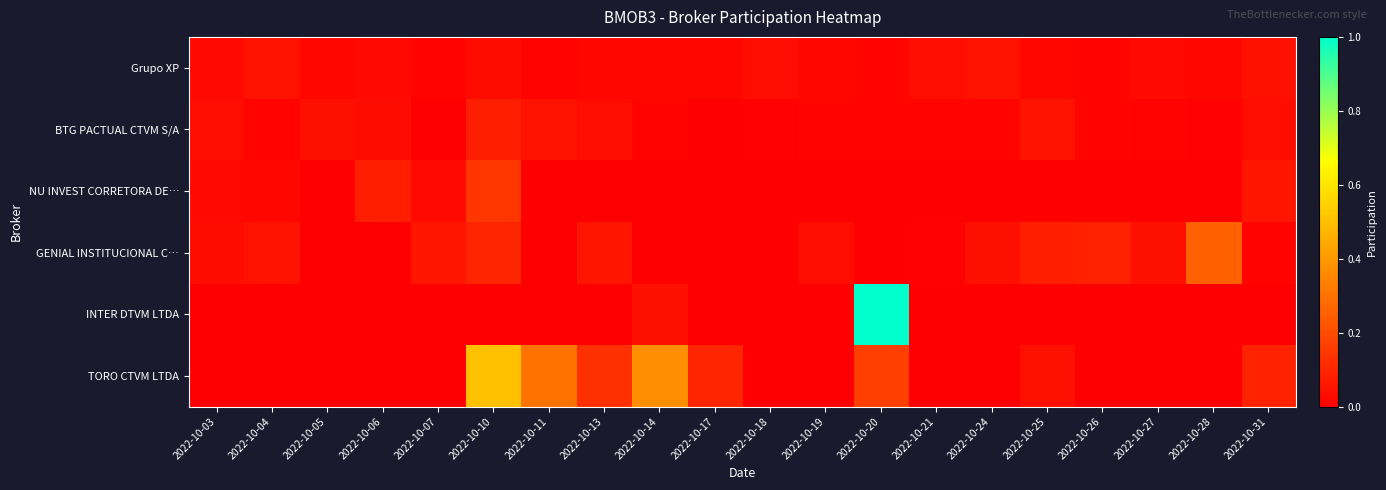

Reading left to right, what are all the values shown in this chart?

Grupo XP: 2022-10-03=0.0	2022-10-04=0.0	2022-10-05=0.0	2022-10-06=0.0	2022-10-07=0.0	2022-10-10=0.0	2022-10-11=0.0	2022-10-13=0.0	2022-10-14=0.0	2022-10-17=0.0	2022-10-18=0.0	2022-10-19=0.0	2022-10-20=0.0	2022-10-21=0.0	2022-10-24=0.1	2022-10-25=0.0	2022-10-26=0.0	2022-10-27=0.0	2022-10-28=0.0	2022-10-31=0.0
BTG PACTUAL CTVM S/A: 2022-10-03=0.0	2022-10-04=0.0	2022-10-05=0.0	2022-10-06=0.0	2022-10-07=0.0	2022-10-10=0.1	2022-10-11=0.1	2022-10-13=0.0	2022-10-14=0.0	2022-10-17=0.0	2022-10-18=0.0	2022-10-19=0.0	2022-10-20=0.0	2022-10-21=0.0	2022-10-24=0.0	2022-10-25=0.1	2022-10-26=0.0	2022-10-27=0.0	2022-10-28=0.0	2022-10-31=0.0
NU INVEST CORRETORA DE…: 2022-10-03=0.0	2022-10-04=0.0	2022-10-05=0.0	2022-10-06=0.1	2022-10-07=0.0	2022-10-10=0.1	2022-10-11=0.0	2022-10-13=0.0	2022-10-14=0.0	2022-10-17=0.0	2022-10-18=0.0	2022-10-19=0.0	2022-10-20=0.0	2022-10-21=0.0	2022-10-24=0.0	2022-10-25=0.0	2022-10-26=0.0	2022-10-27=0.0	2022-10-28=0.0	2022-10-31=0.1
GENIAL INSTITUCIONAL C…: 2022-10-03=0.0	2022-10-04=0.1	2022-10-05=0.0	2022-10-06=0.0	2022-10-07=0.1	2022-10-10=0.1	2022-10-11=0.0	2022-10-13=0.1	2022-10-14=0.0	2022-10-17=0.0	2022-10-18=0.0	2022-10-19=0.0	2022-10-20=0.0	2022-10-21=0.0	2022-10-24=0.0	2022-10-25=0.1	2022-10-26=0.1	2022-10-27=0.0	2022-10-28=0.3	2022-10-31=0.0
INTER DTVM LTDA: 2022-10-03=0.0	2022-10-04=0.0	2022-10-05=0.0	2022-10-06=0.0	2022-10-07=0.0	2022-10-10=0.0	2022-10-11=0.0	2022-10-13=0.0	2022-10-14=0.0	2022-10-17=0.0	2022-10-18=0.0	2022-10-19=0.0	2022-10-20=1.0	2022-10-21=0.0	2022-10-24=0.0	2022-10-25=0.0	2022-10-26=0.0	2022-10-27=0.0	2022-10-28=0.0	2022-10-31=0.0
TORO CTVM LTDA: 2022-10-03=0.0	2022-10-04=0.0	2022-10-05=0.0	2022-10-06=0.0	2022-10-07=0.0	2022-10-10=0.5	2022-10-11=0.3	2022-10-13=0.1	2022-10-14=0.4	2022-10-17=0.1	2022-10-18=0.0	2022-10-19=0.0	2022-10-20=0.2	2022-10-21=0.0	2022-10-24=0.0	2022-10-25=0.0	2022-10-26=0.0	2022-10-27=0.0	2022-10-28=0.0	2022-10-31=0.1